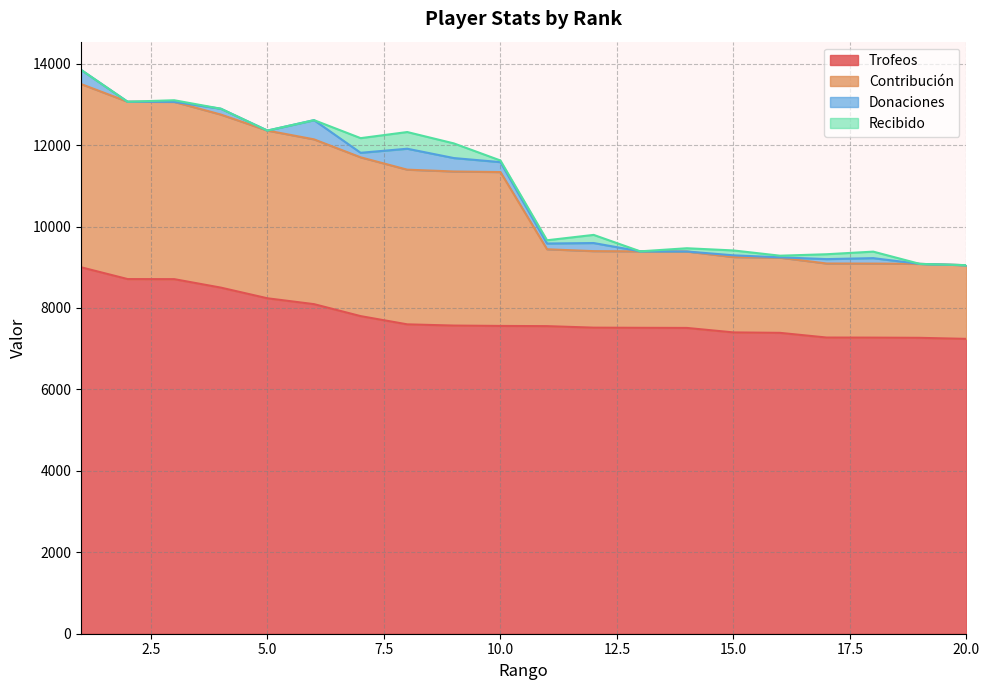

What is the highest value of the Trofeos series?

9000